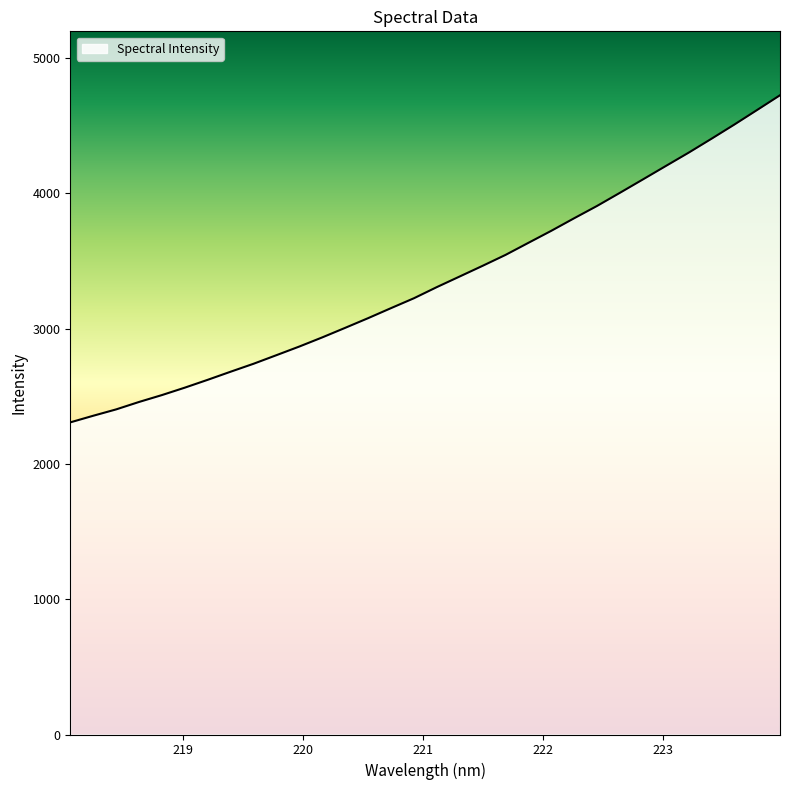

What is the minimum value shown in the chart?

2307.3